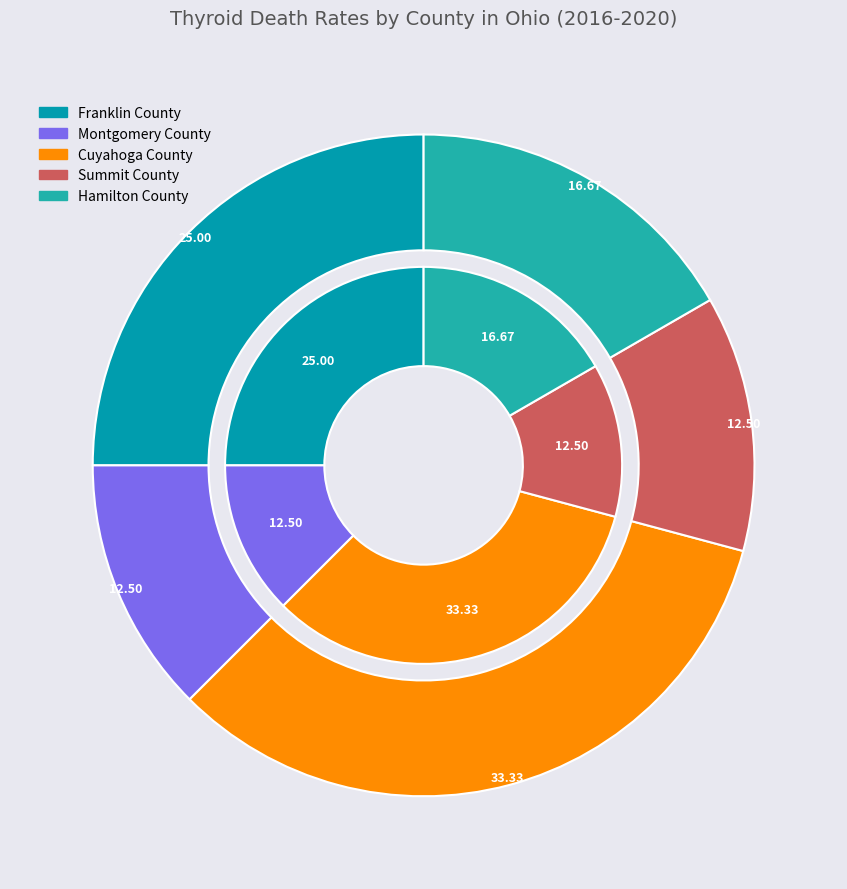

How many segments does this pie chart have?

5